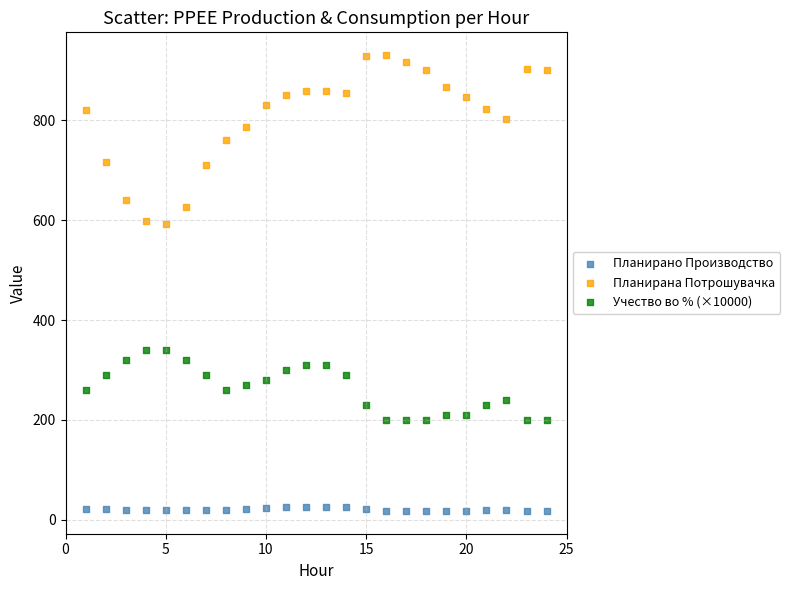

What are all the series names shown in the legend?

Планирано Производство, Планирана Потрошувачка, Учество во % (×10000)